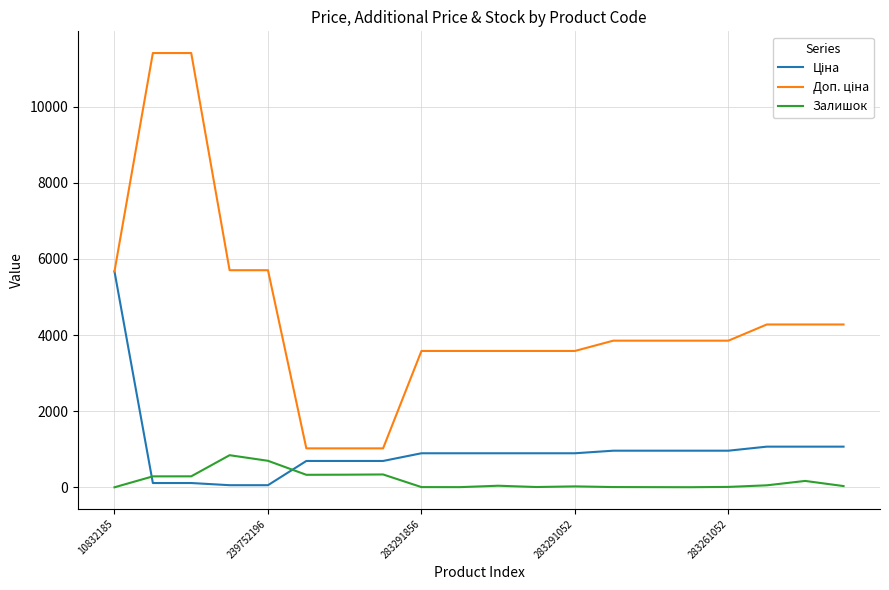

What is the maximum value shown in the chart?

11410.0